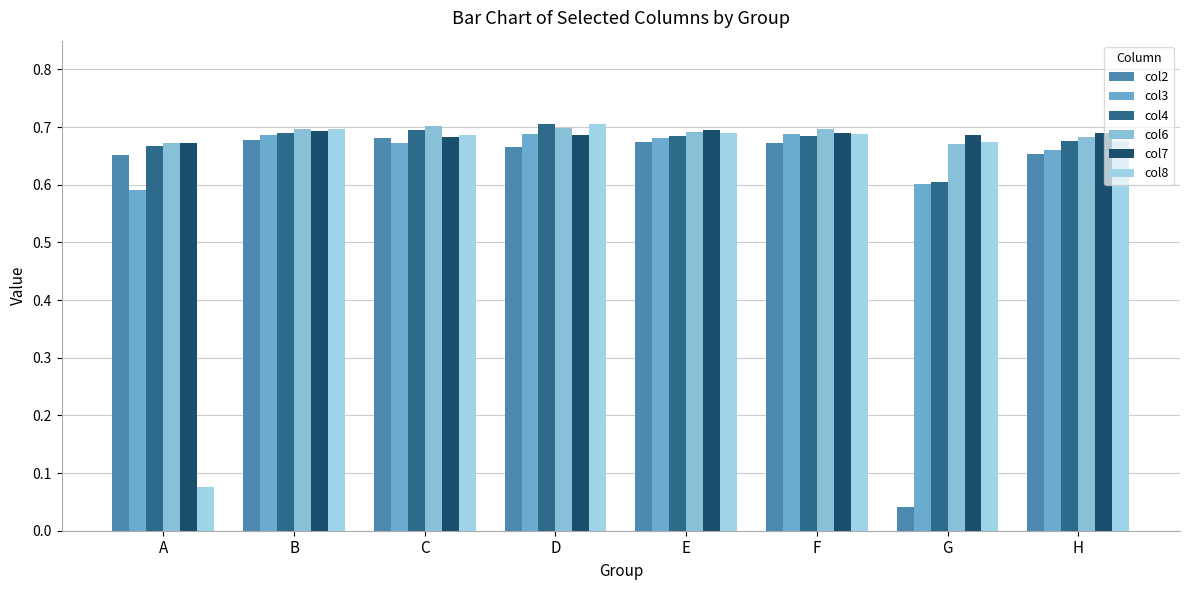

What is the total value across all series at E?

4.1